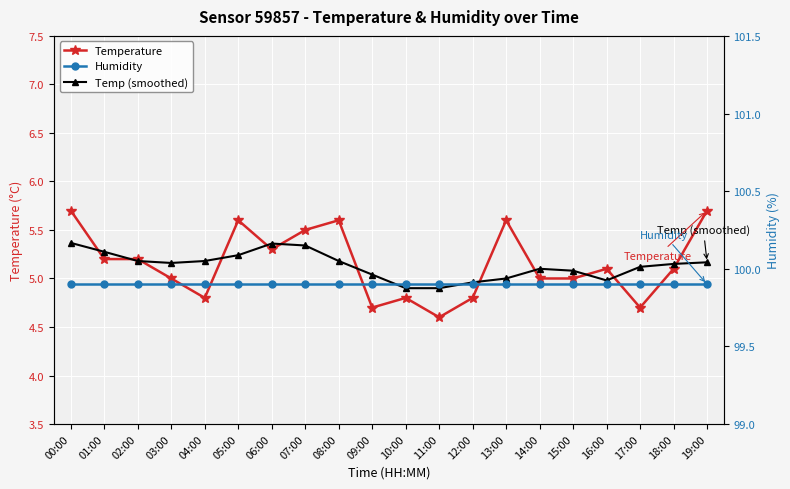

What is the label of the 9th point from the right?

11:00